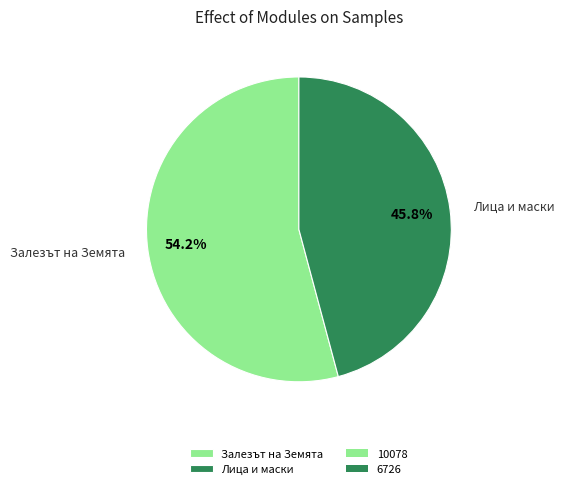

To the nearest percent, what is the difference between the largest and smallest slice percentages?

8%